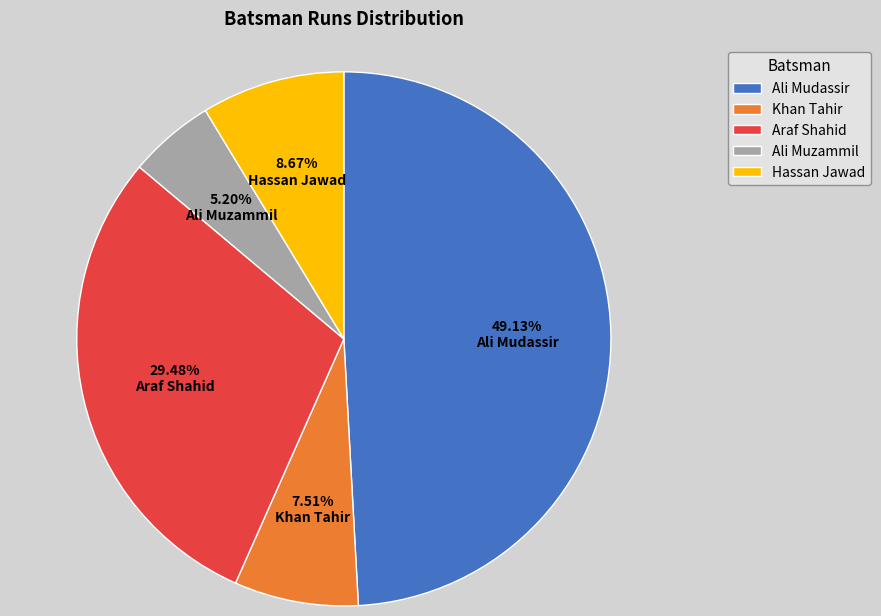

Is it true that Hassan Jawad is 1% of the pie?

False